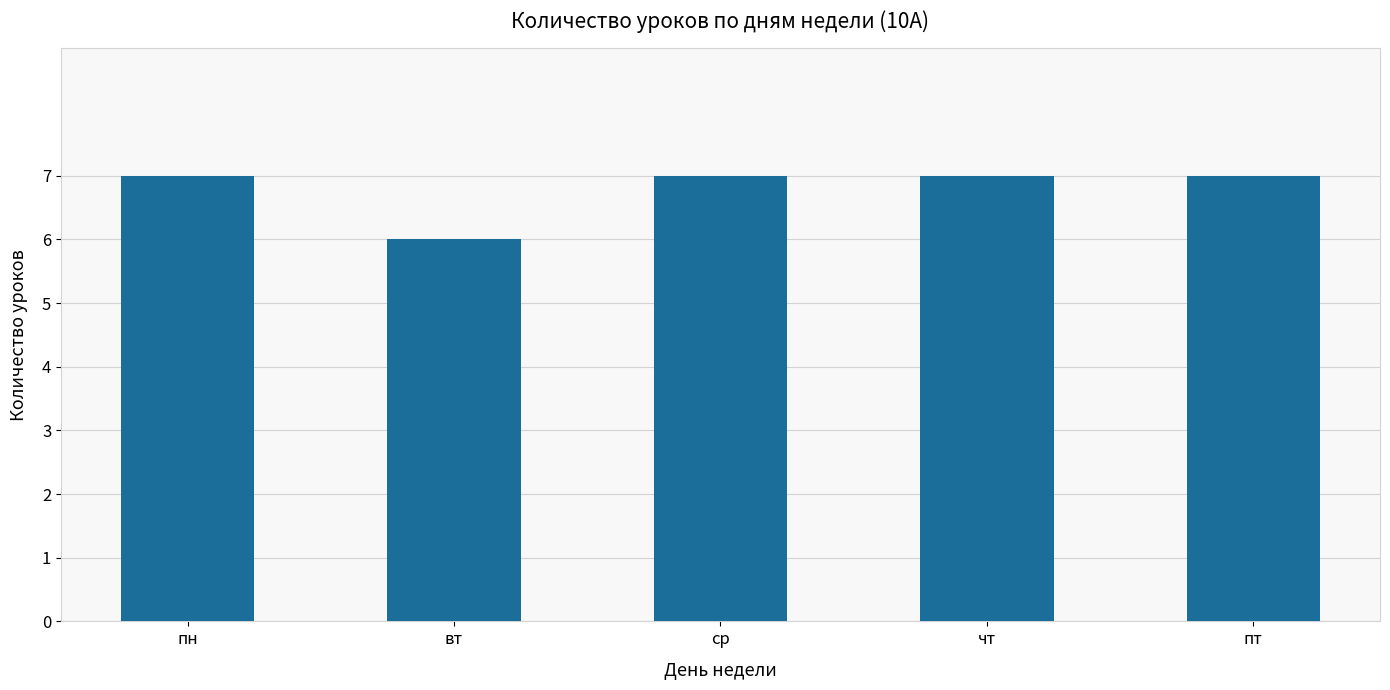

Count the values in the range 7 to 8.

4